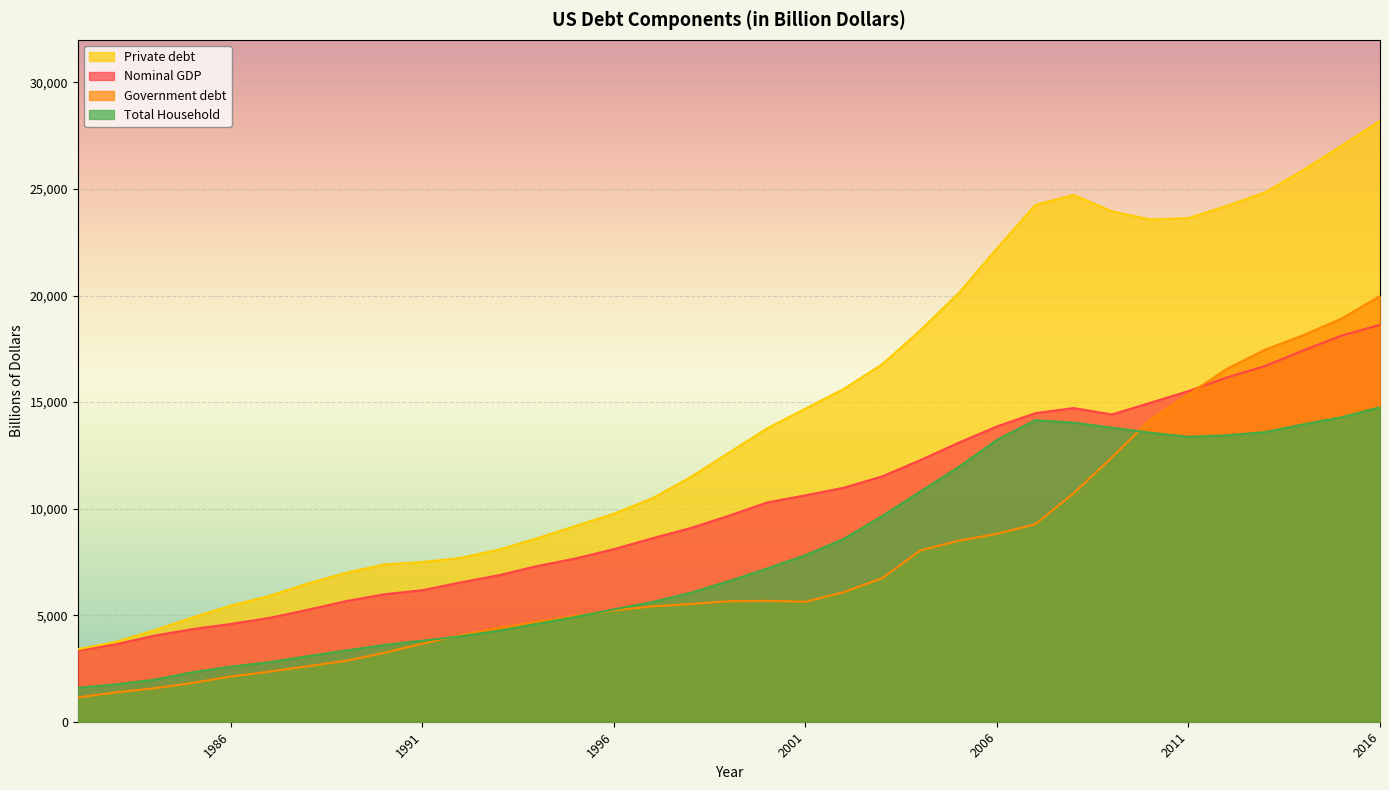

The Government debt series shows 3041.7 at 1986. True or false?

False